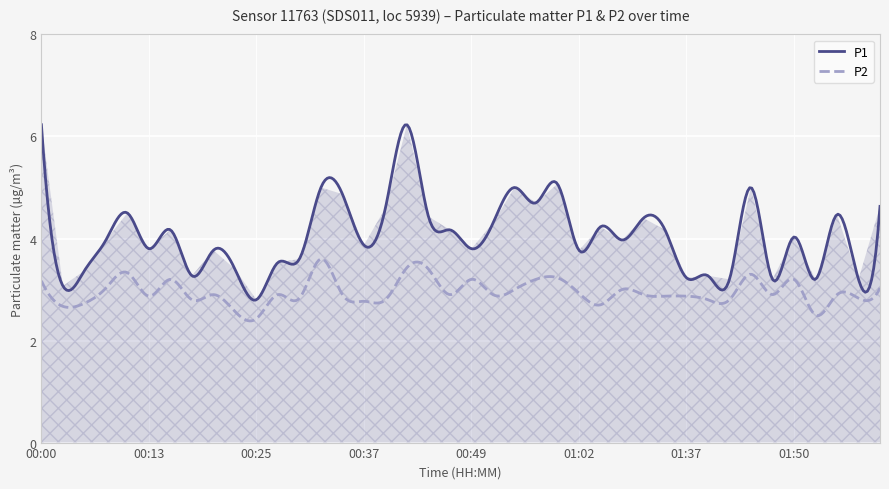

How many lines are shown in the chart?

2